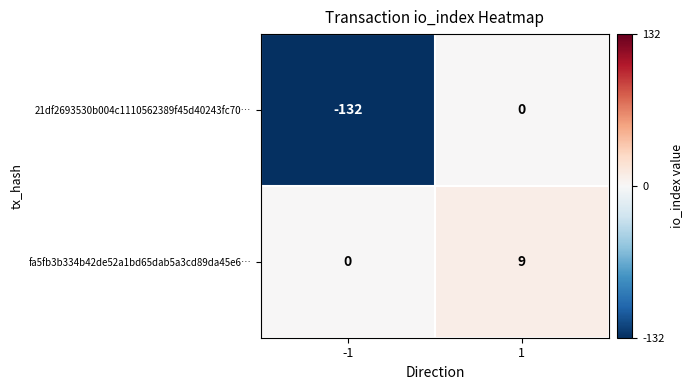

What is the greatest value displayed?

9